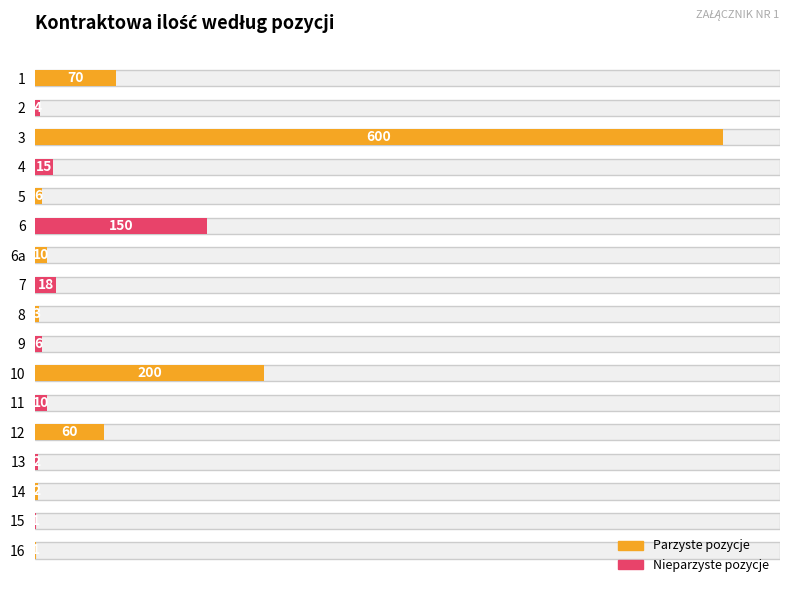

What is the sum of the values at 16 and 6?

151